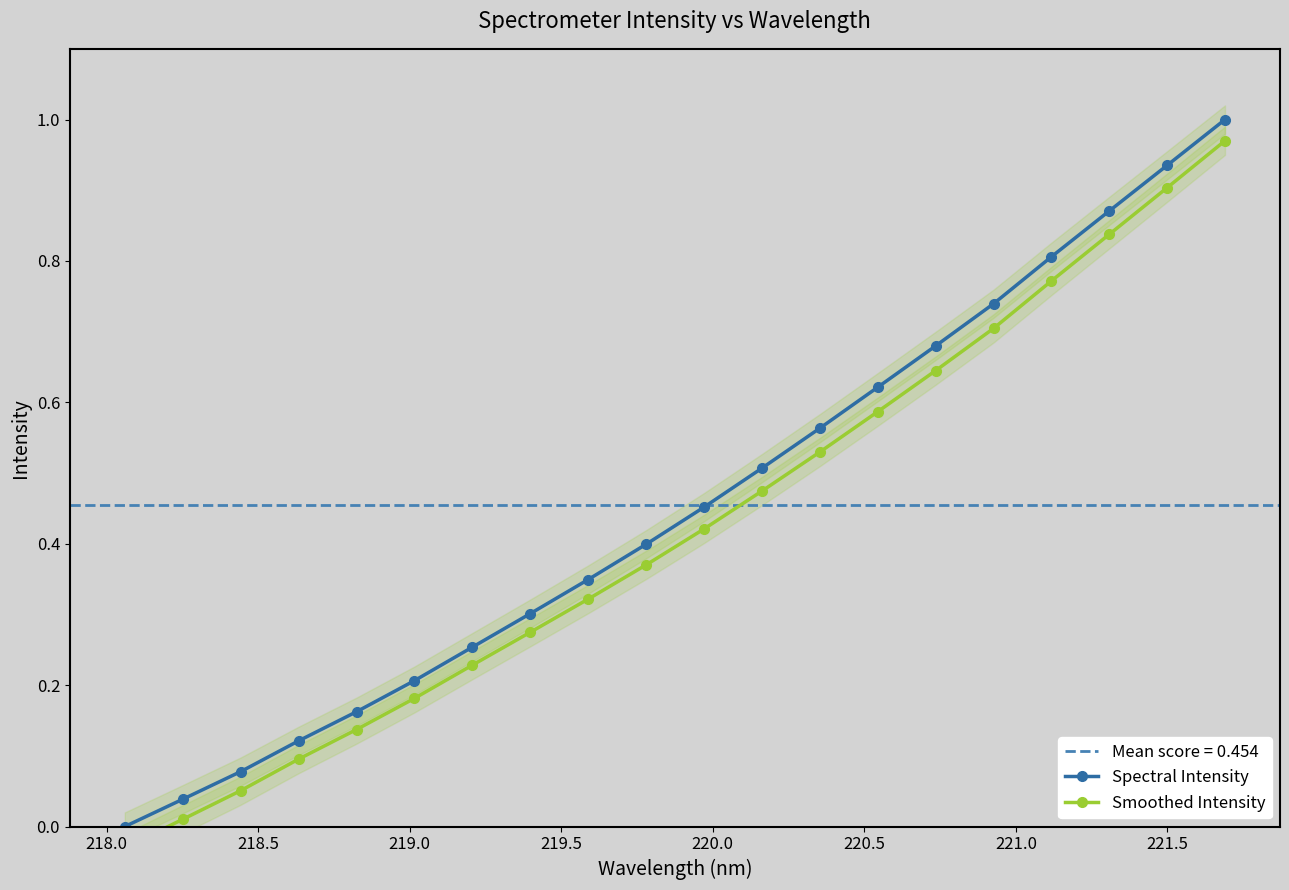

At how many categories does at least one series exceed 0?

19